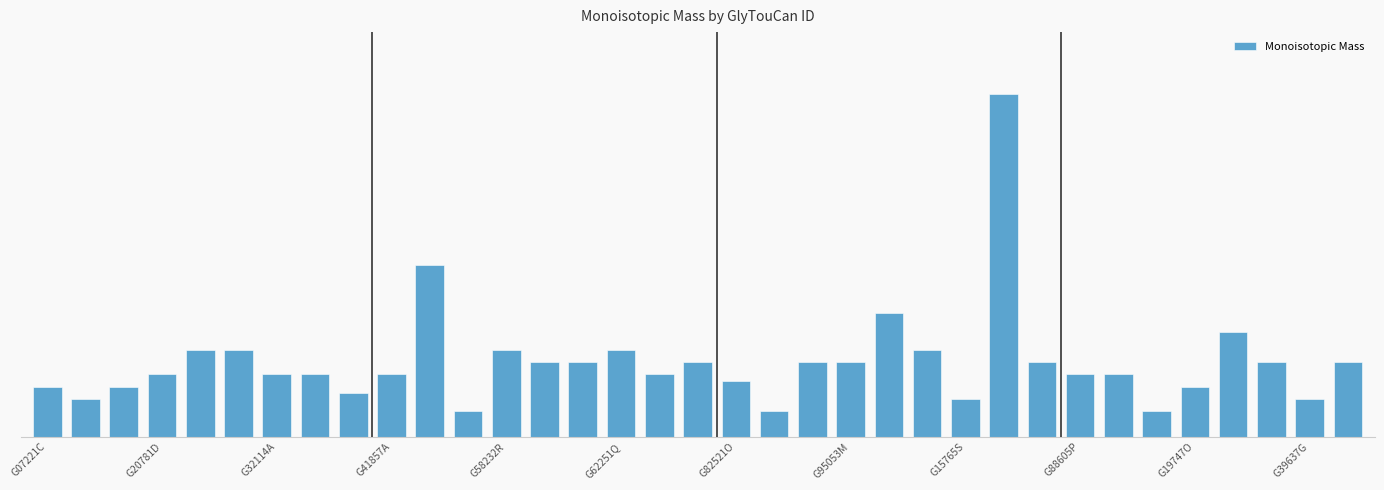

Are the bars horizontal?

No